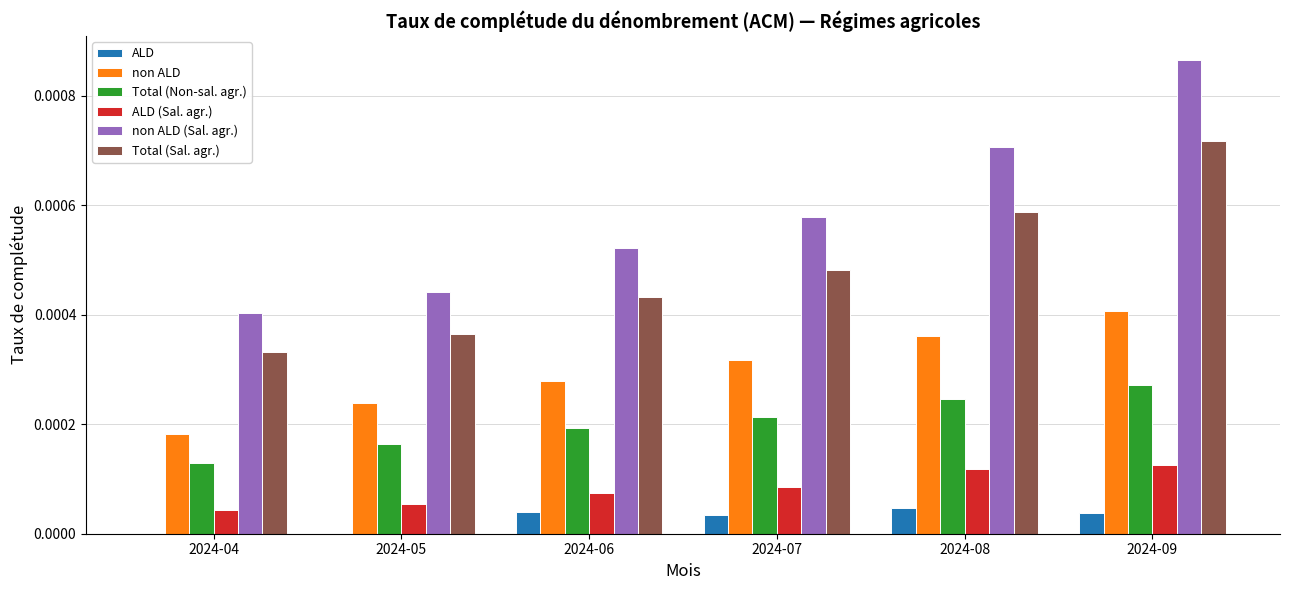

Is the value of Total (Sal. agr.) at 2024-07 greater than the value of ALD at 2024-09?

Yes